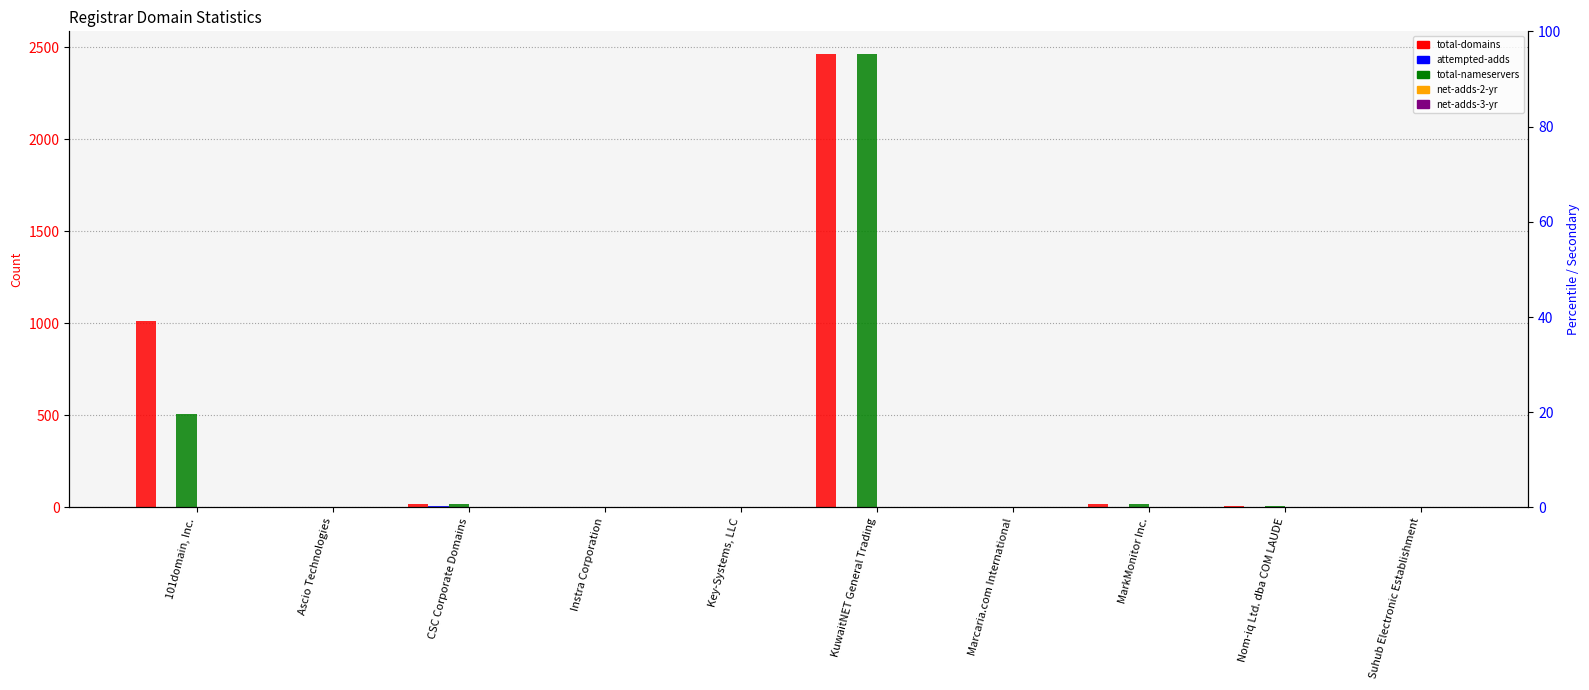

Is it true that net-adds-2-yr equals 0 at Suhub Electronic Establishment?

True